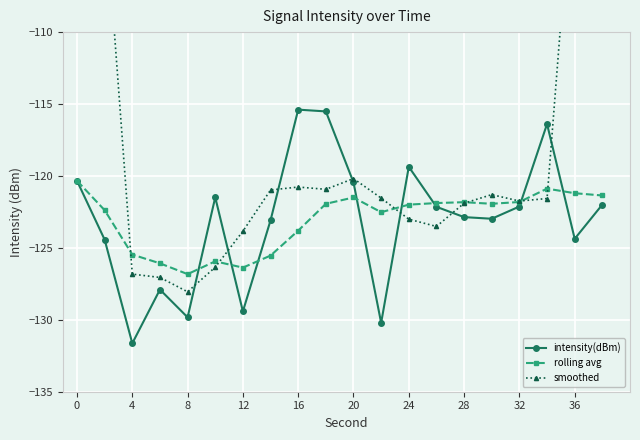

What is the value of the smoothed point at the 12th from the left?

-121.5